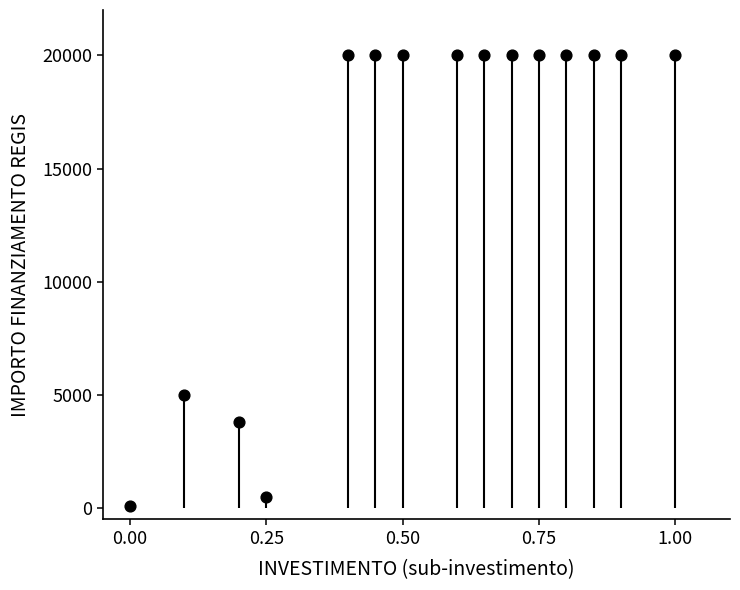

What is the range of Y values (max minus min)?

19900